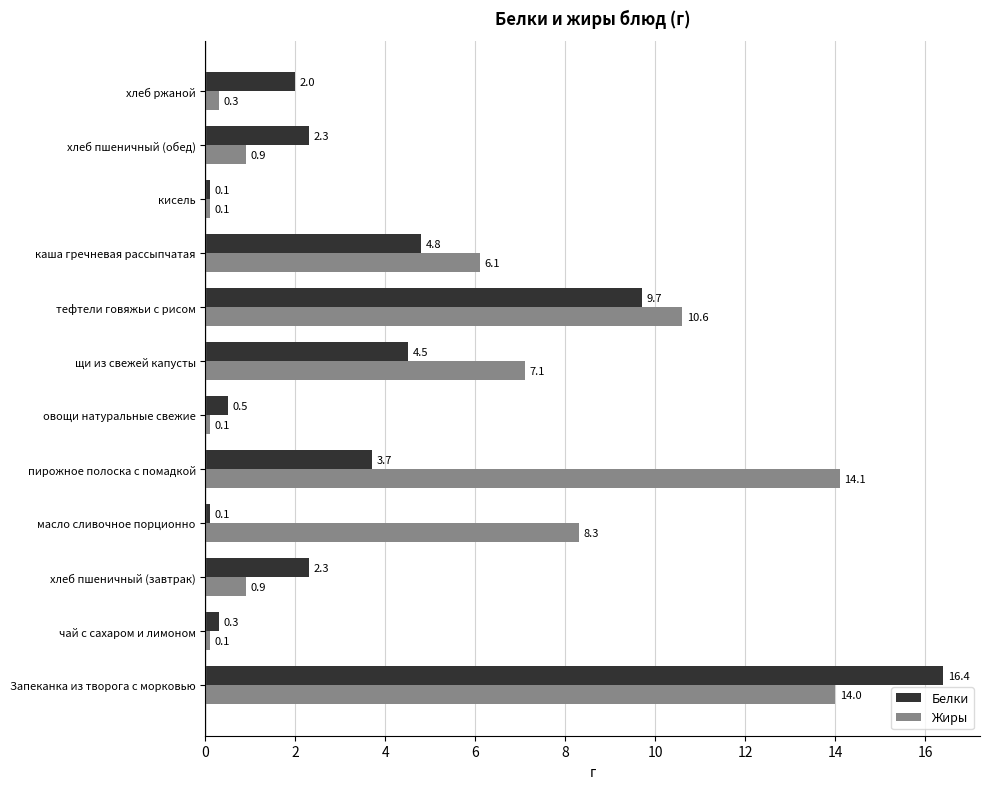

How many series are shown in this chart?

2